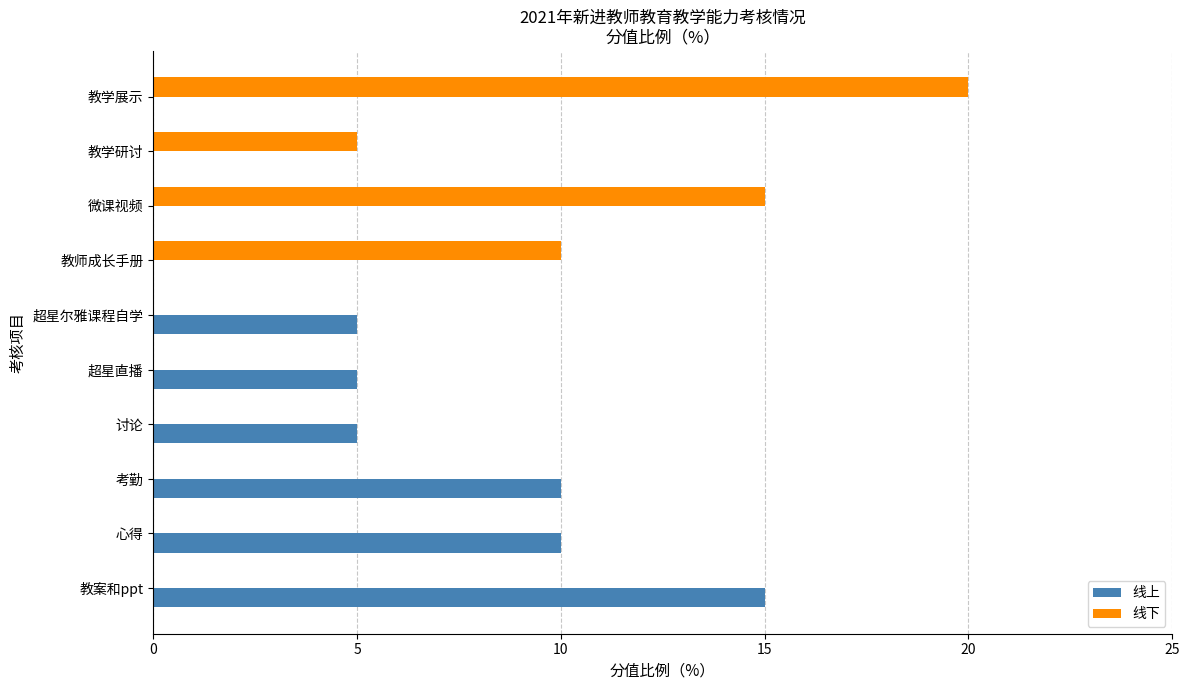

What is the greatest value displayed?

20